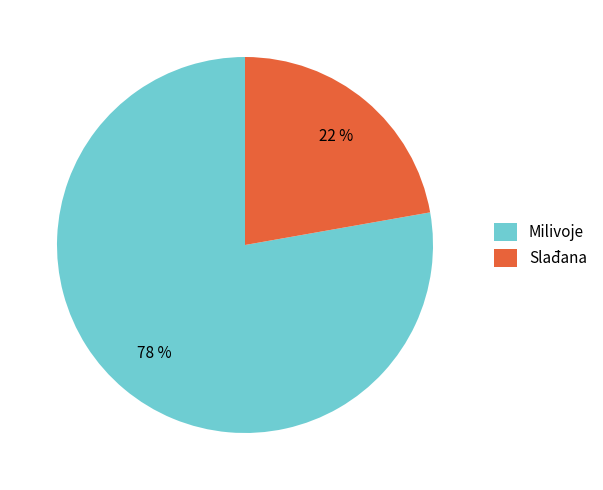

Is the sum of Slađana and Milivoje greater than half?

Yes